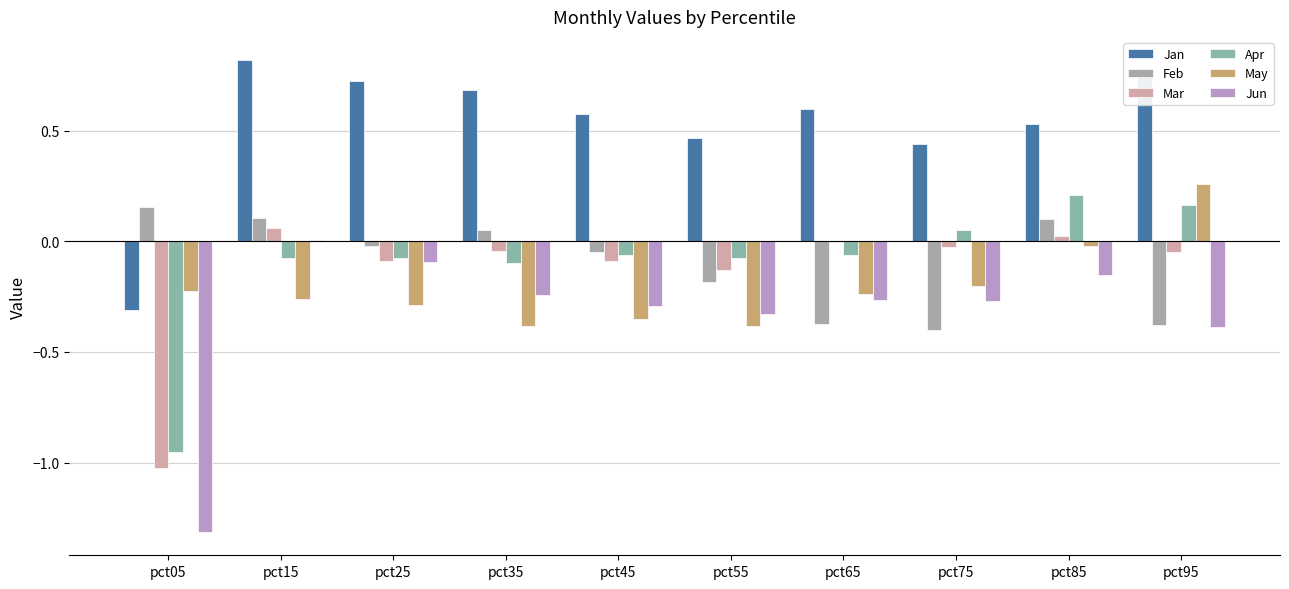

What is the spread (max minus min) of values at pct75?

0.8